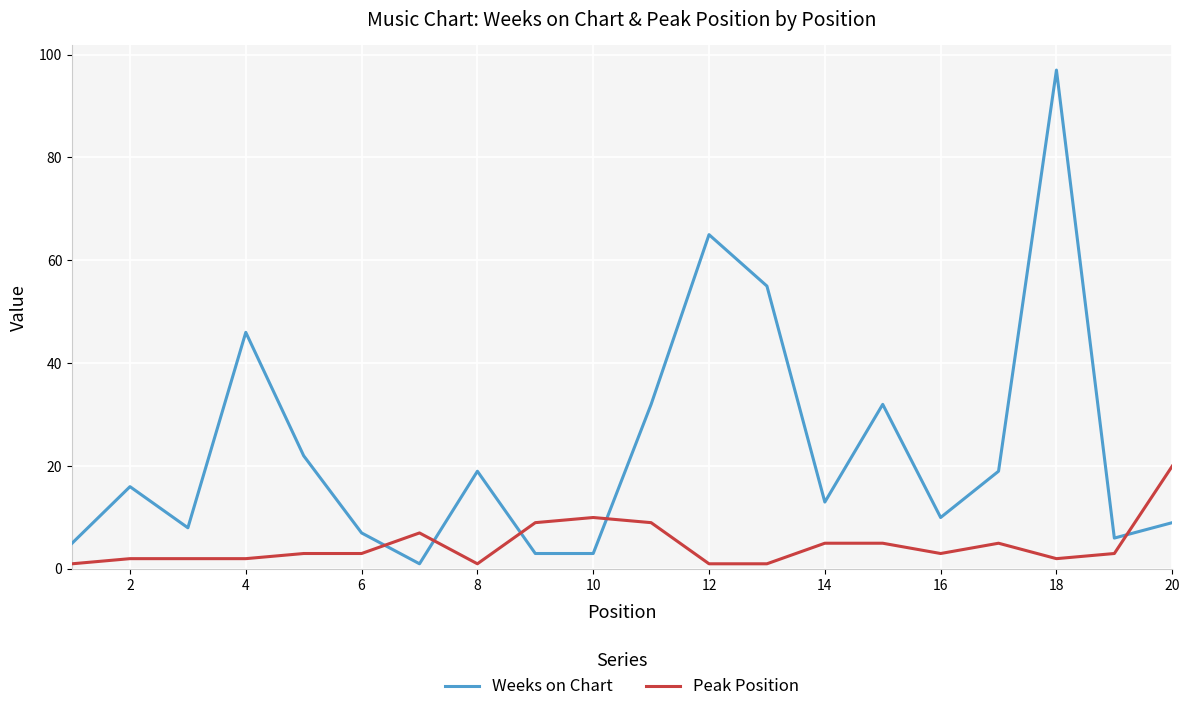

What is the difference between the maximum and minimum values in the Weeks on Chart series?

96